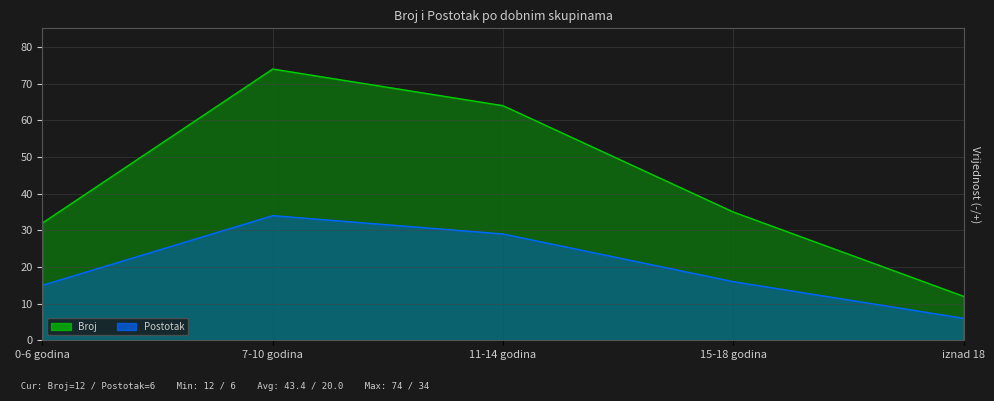

True or false: Broj has a value of 133 at 7-10 godina.

False